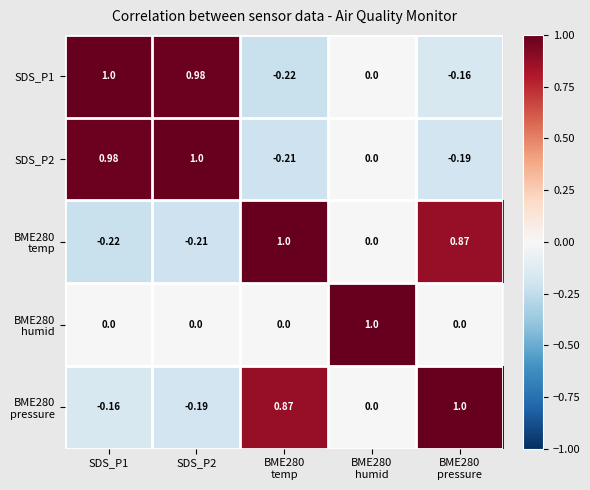

How many series are shown in this chart?

5